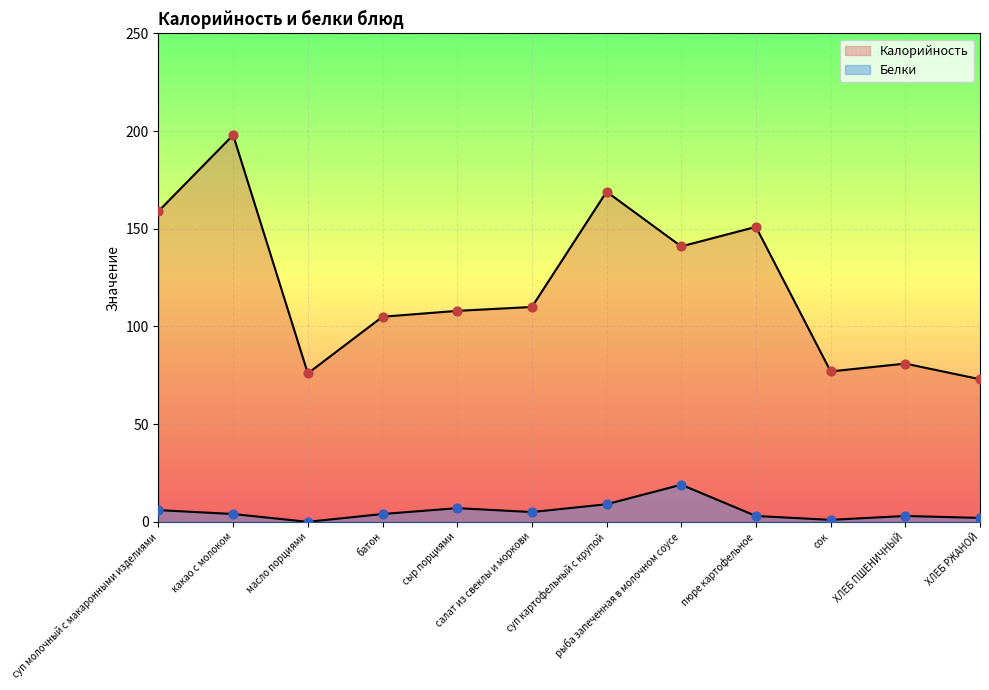

What are all the series names shown in the legend?

Калорийность, Белки